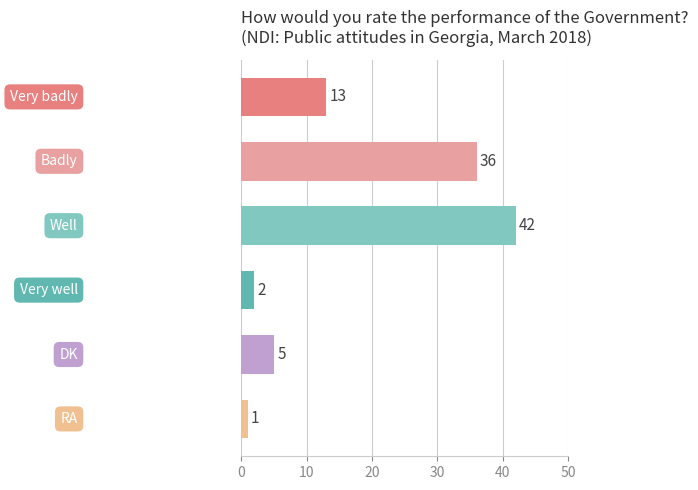

What is the difference between the second highest and minimum values?

35